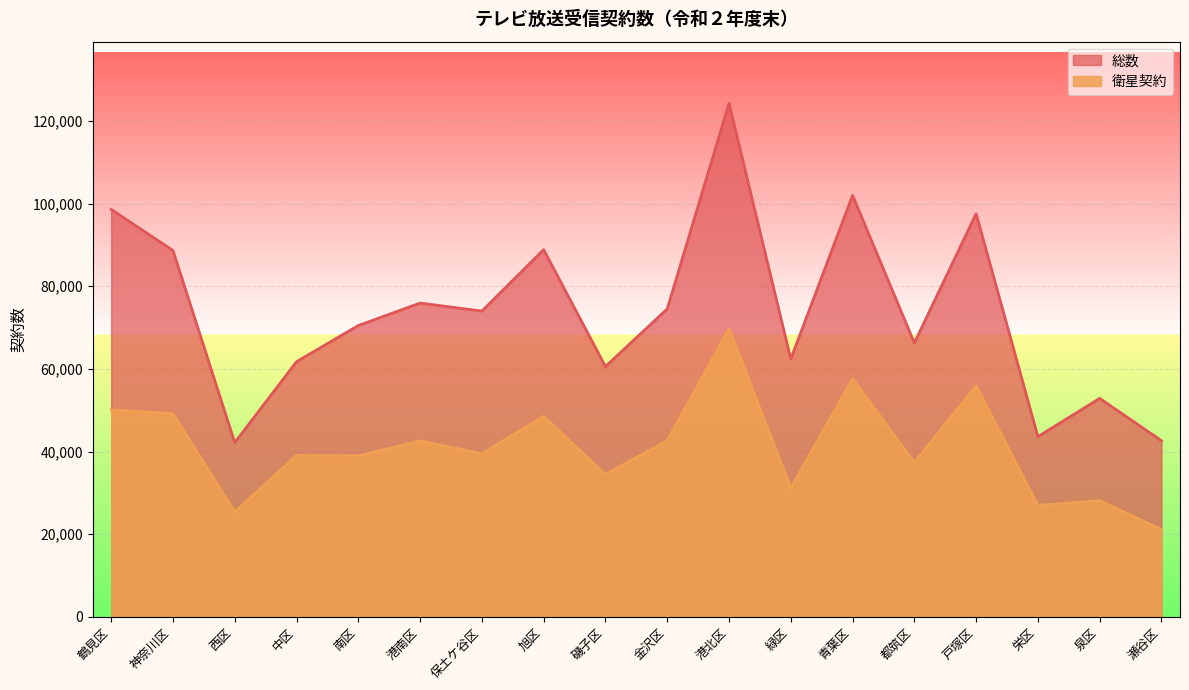

At how many categories does at least one series exceed 49446?

15